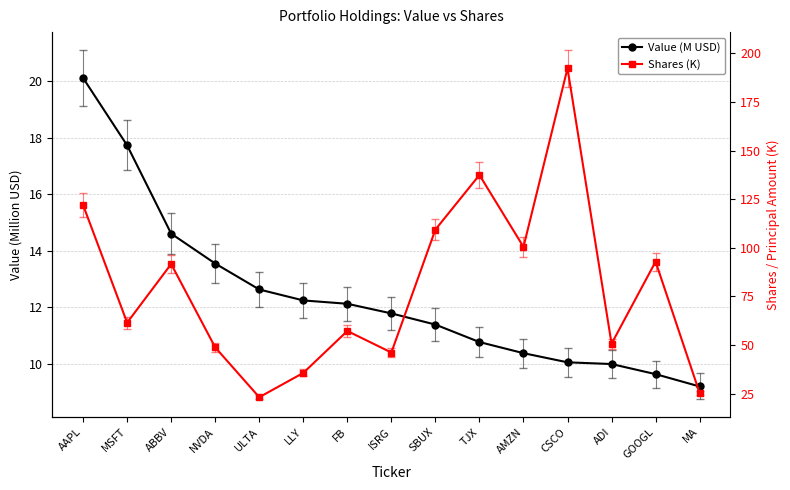

What is the label of the 15th point from the left?

MA